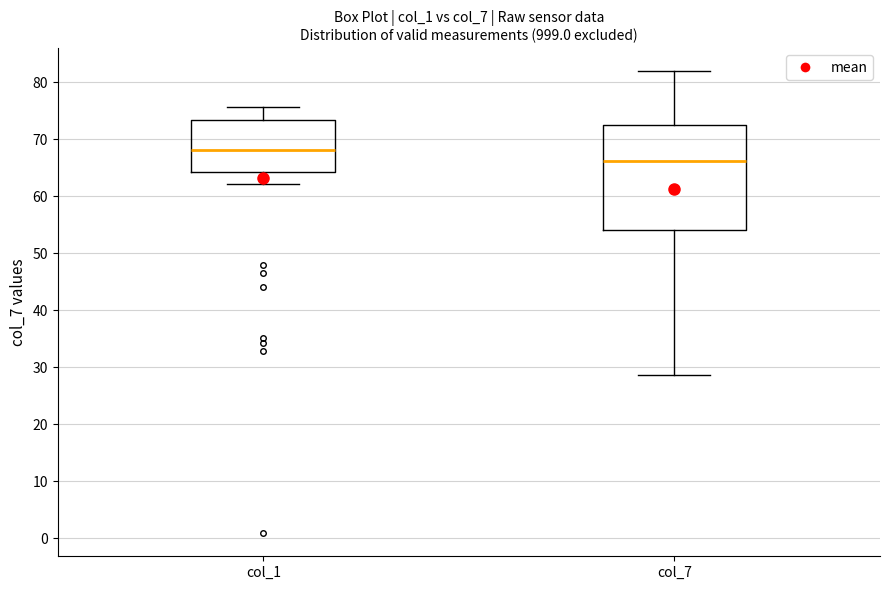

Where does the upper whisker of the box for col_7 end on the y-axis? The values are not printed on the chart, so give them approximately, as read against the axis.

82